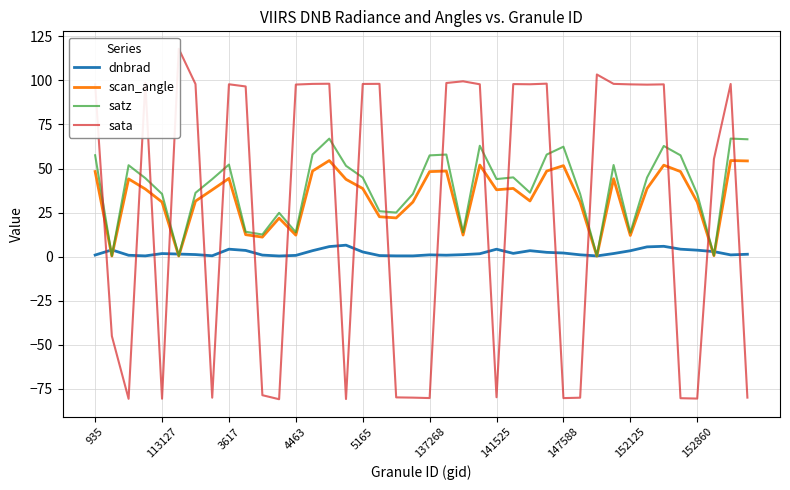

What is the difference between the dnbrad values at 29 and 37?

1.8